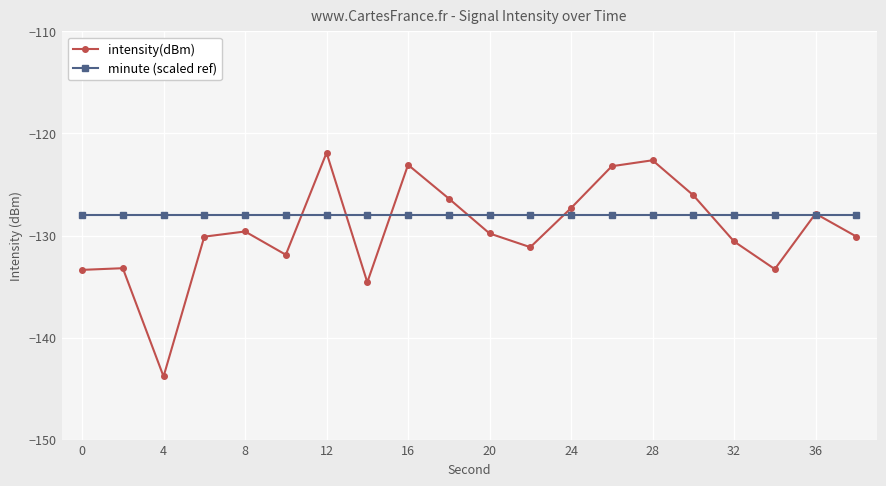

What are all the series names shown in the legend?

intensity(dBm), minute (scaled ref)